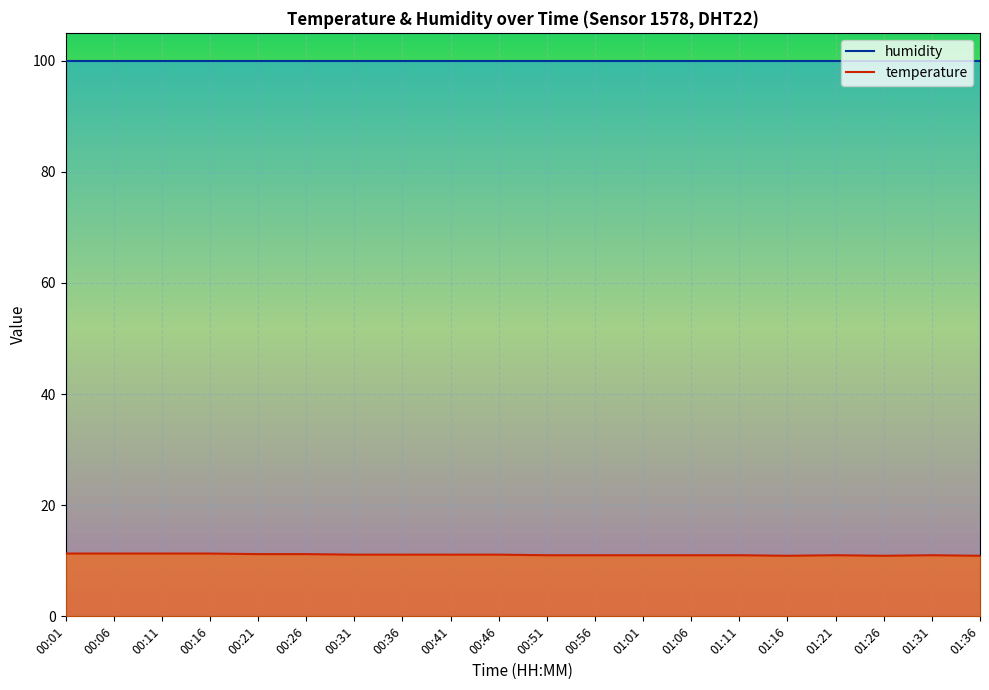

True or false: temperature has more than 2 interior local peaks.

False